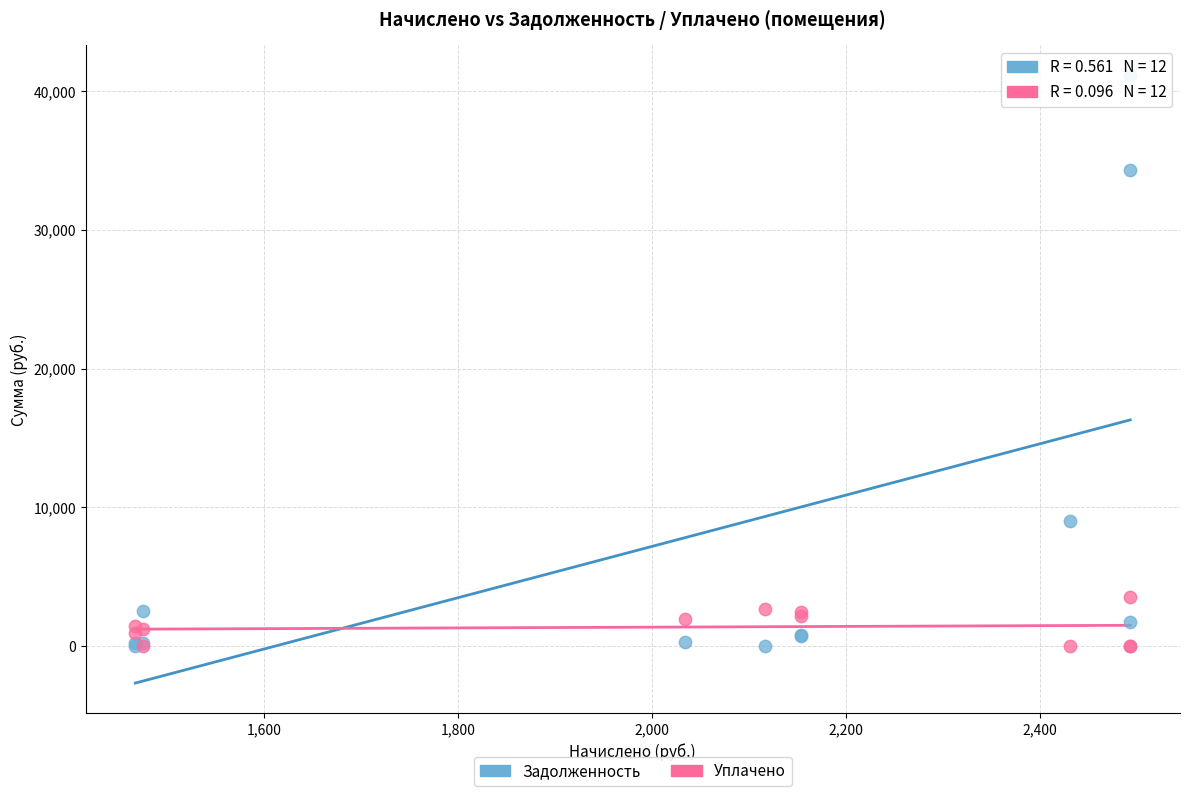

Across all series, what Y value is closest to 20559?

8989.8